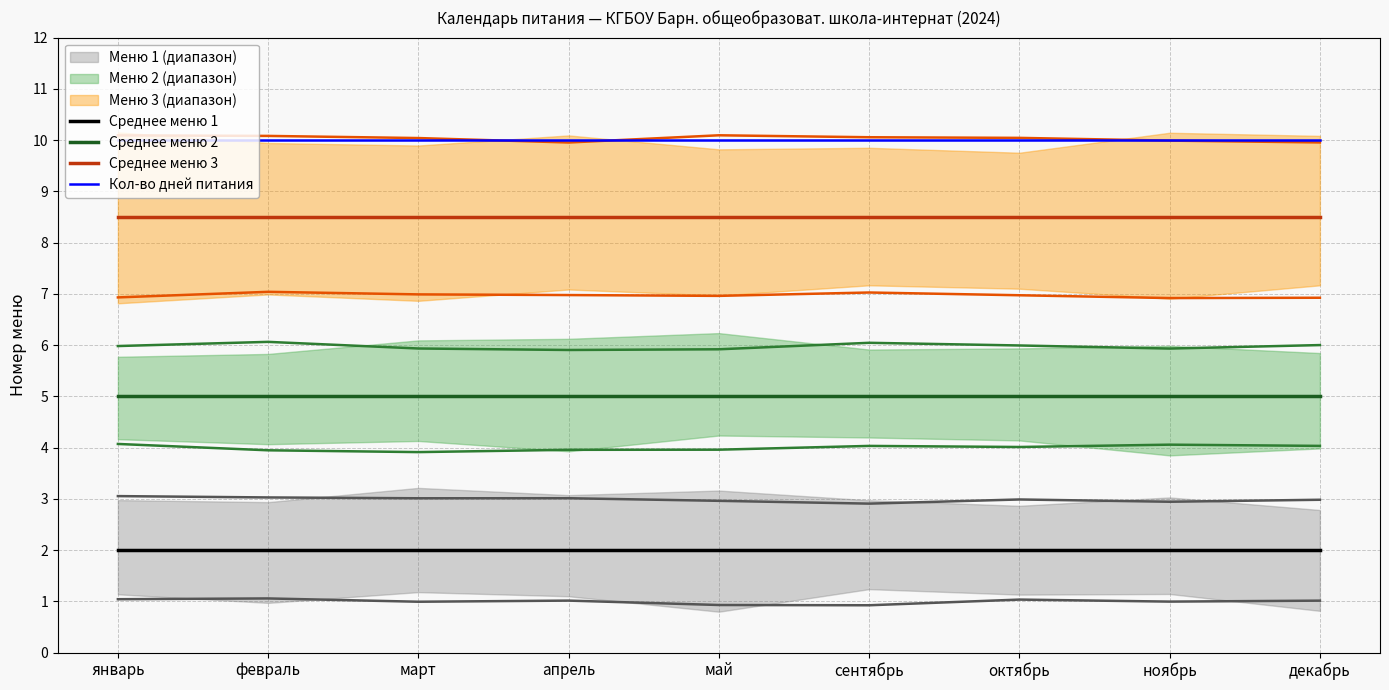

Which series has the largest total across all categories?

Кол-во дней питания